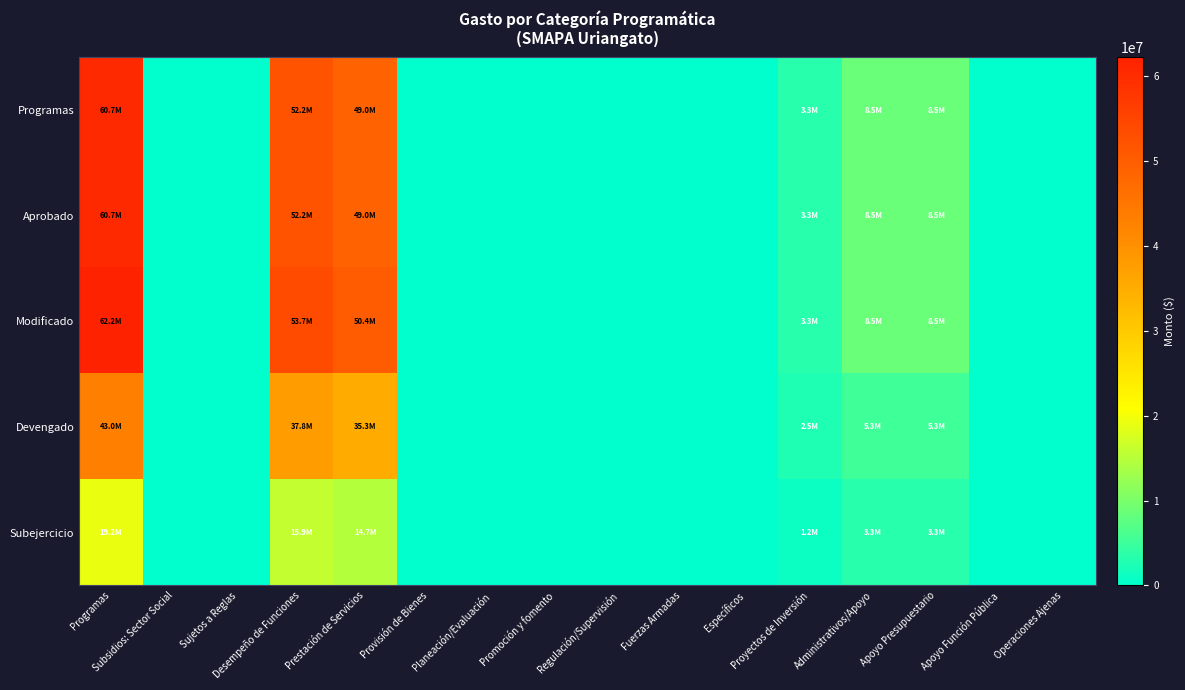

Reading left to right, extract all data points from this chart.

Programas: Programas=60738900.6	Subsidios: Sector Social=0.0	Sujetos a Reglas=0.0	Desempeño de Funciones=52212455.9	Prestación de Servicios=48958555.4	Provisión de Bienes=0.0	Planeación/Evaluación=0.0	Promoción y fomento=0.0	Regulación/Supervisión=0.0	Fuerzas Armadas=0.0	Específicos=0.0	Proyectos de Inversión=3253900.5	Administrativos/Apoyo=8526444.7	Apoyo Presupuestario=8526444.7	Apoyo Función Pública=0.0	Operaciones Ajenas=0.0
Aprobado: Programas=60738900.6	Subsidios: Sector Social=0.0	Sujetos a Reglas=0.0	Desempeño de Funciones=52212455.9	Prestación de Servicios=48958555.4	Provisión de Bienes=0.0	Planeación/Evaluación=0.0	Promoción y fomento=0.0	Regulación/Supervisión=0.0	Fuerzas Armadas=0.0	Específicos=0.0	Proyectos de Inversión=3253900.5	Administrativos/Apoyo=8526444.7	Apoyo Presupuestario=8526444.7	Apoyo Función Pública=0.0	Operaciones Ajenas=0.0
Modificado: Programas=62211897.1	Subsidios: Sector Social=0.0	Sujetos a Reglas=0.0	Desempeño de Funciones=53685452.4	Prestación de Servicios=50431551.9	Provisión de Bienes=0.0	Planeación/Evaluación=0.0	Promoción y fomento=0.0	Regulación/Supervisión=0.0	Fuerzas Armadas=0.0	Específicos=0.0	Proyectos de Inversión=3253900.5	Administrativos/Apoyo=8526444.7	Apoyo Presupuestario=8526444.7	Apoyo Función Pública=0.0	Operaciones Ajenas=0.0
Devengado: Programas=43042394.6	Subsidios: Sector Social=0.0	Sujetos a Reglas=0.0	Desempeño de Funciones=37755608.7	Prestación de Servicios=35275608.7	Provisión de Bienes=0.0	Planeación/Evaluación=0.0	Promoción y fomento=0.0	Regulación/Supervisión=0.0	Fuerzas Armadas=0.0	Específicos=0.0	Proyectos de Inversión=2480000.0	Administrativos/Apoyo=5286785.9	Apoyo Presupuestario=5286785.9	Apoyo Función Pública=0.0	Operaciones Ajenas=0.0
Subejercicio: Programas=19169502.5	Subsidios: Sector Social=0.0	Sujetos a Reglas=0.0	Desempeño de Funciones=15870843.7	Prestación de Servicios=14696943.2	Provisión de Bienes=0.0	Planeación/Evaluación=0.0	Promoción y fomento=0.0	Regulación/Supervisión=0.0	Fuerzas Armadas=0.0	Específicos=0.0	Proyectos de Inversión=1173900.5	Administrativos/Apoyo=3298658.8	Apoyo Presupuestario=3298658.8	Apoyo Función Pública=0.0	Operaciones Ajenas=0.0